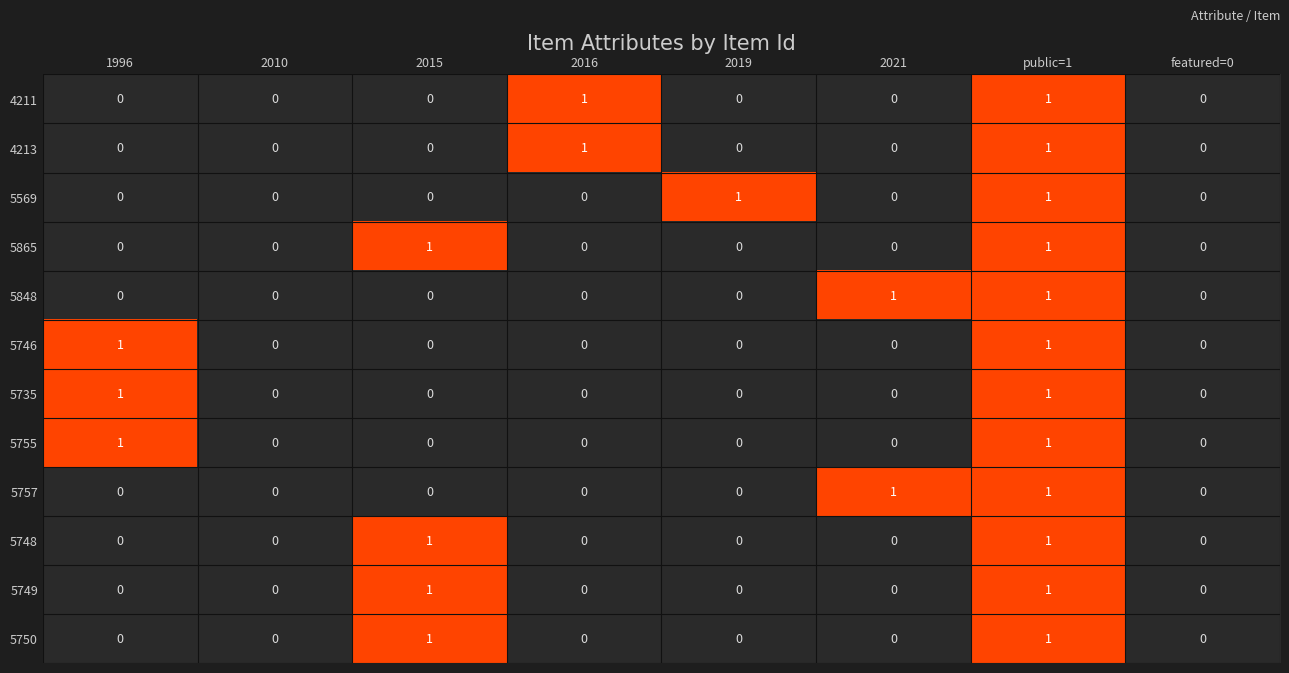

How many distinct data groups are displayed?

12